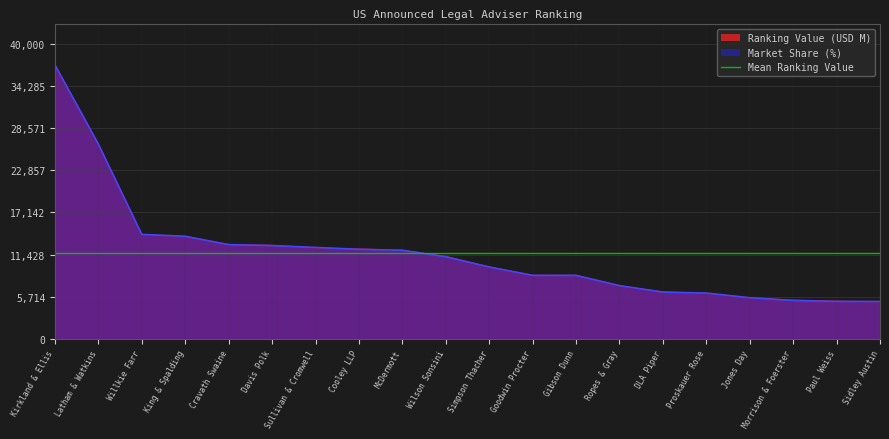

What is the difference between the Ranking Value (USD M) values at McDermott and DLA Piper?

5630.3